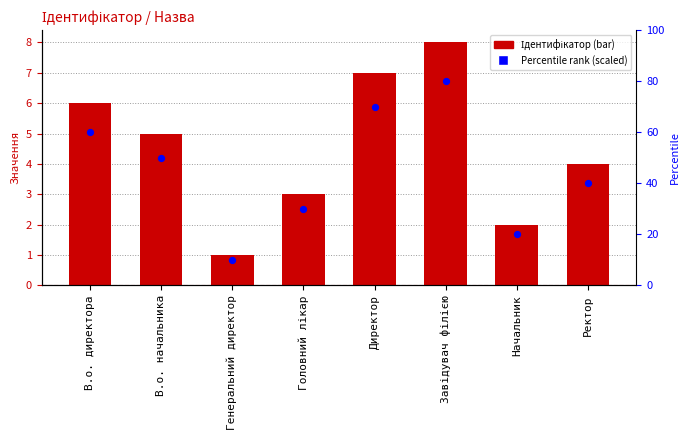

Which series contains the highest Y value?

Percentile rank